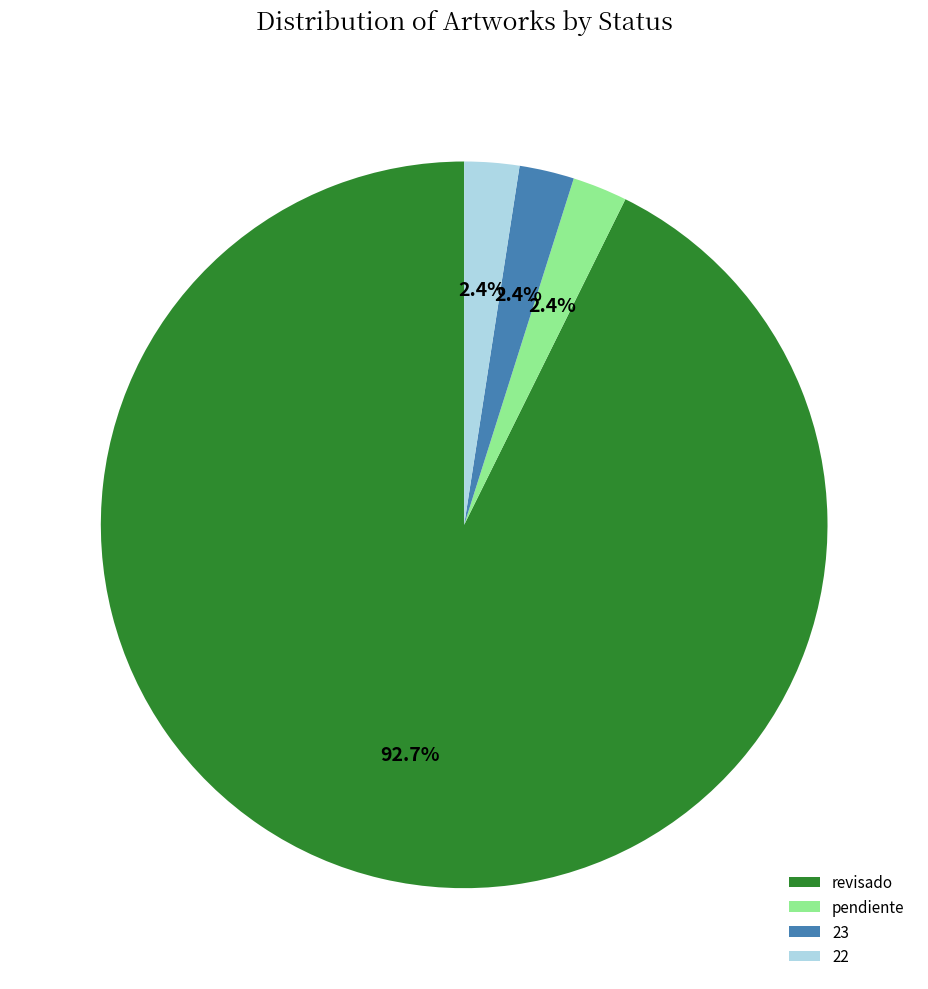

Which slice is the largest?

revisado